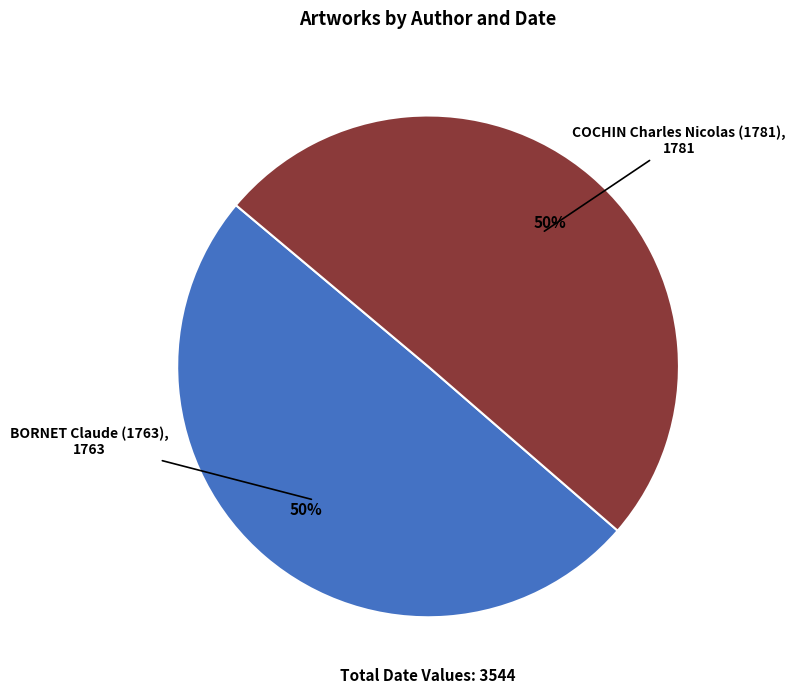

Is it true that COCHIN Charles Nicolas (1781) is 50% of the pie?

True